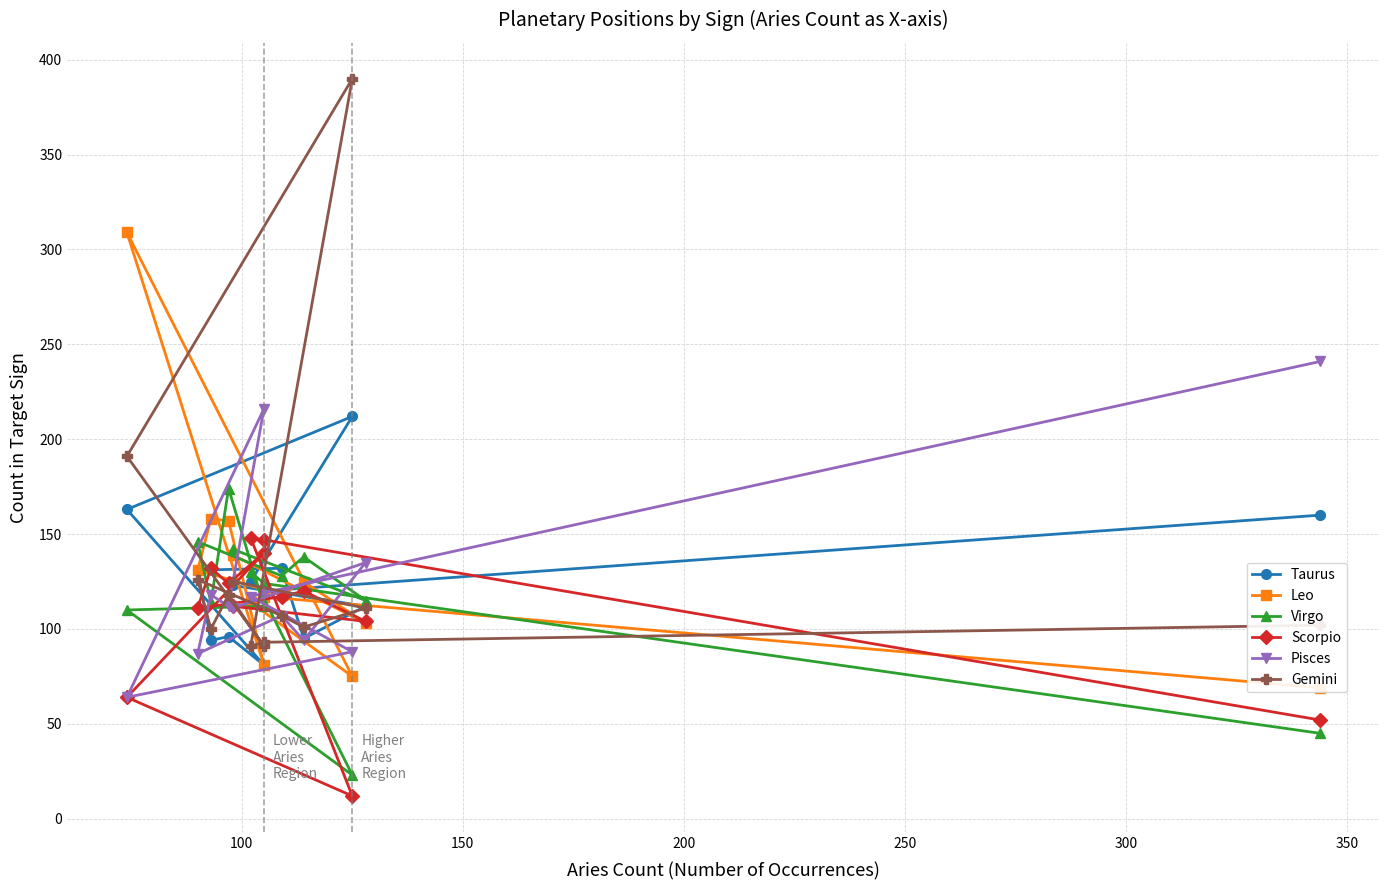

List the series in order of their peak value, lowest first.

Scorpio, Virgo, Taurus, Pisces, Leo, Gemini